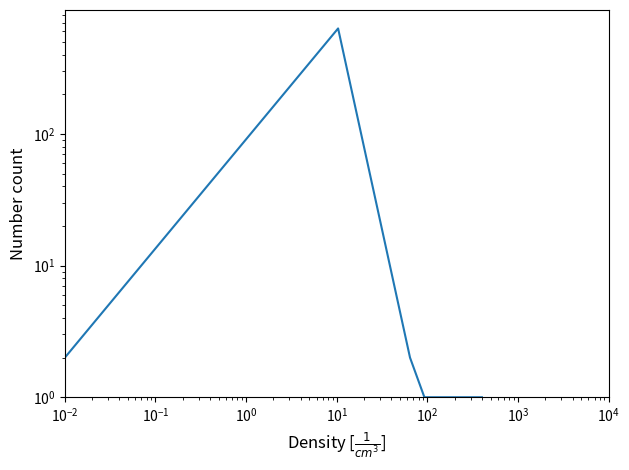

True or false: there are more than 2 points higher than both neighbors.

False